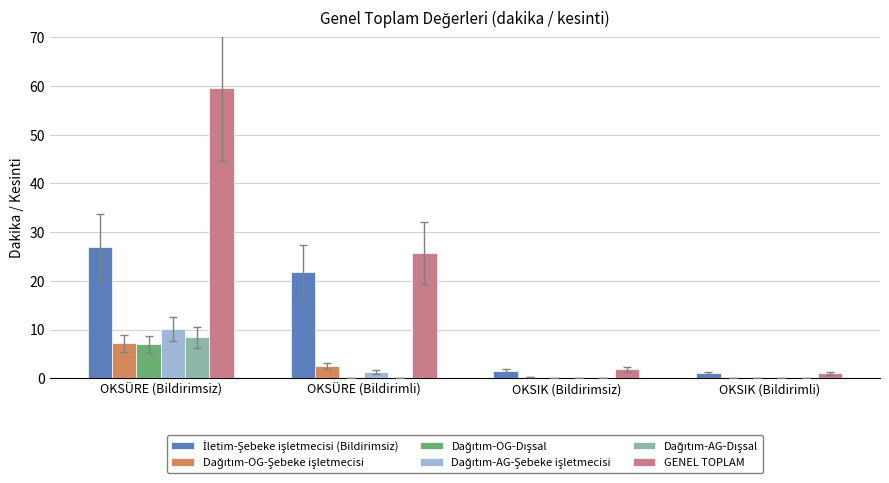

Is it true that GENEL TOPLAM equals 1.8 at OKSIK (Bildirimsiz)?

True